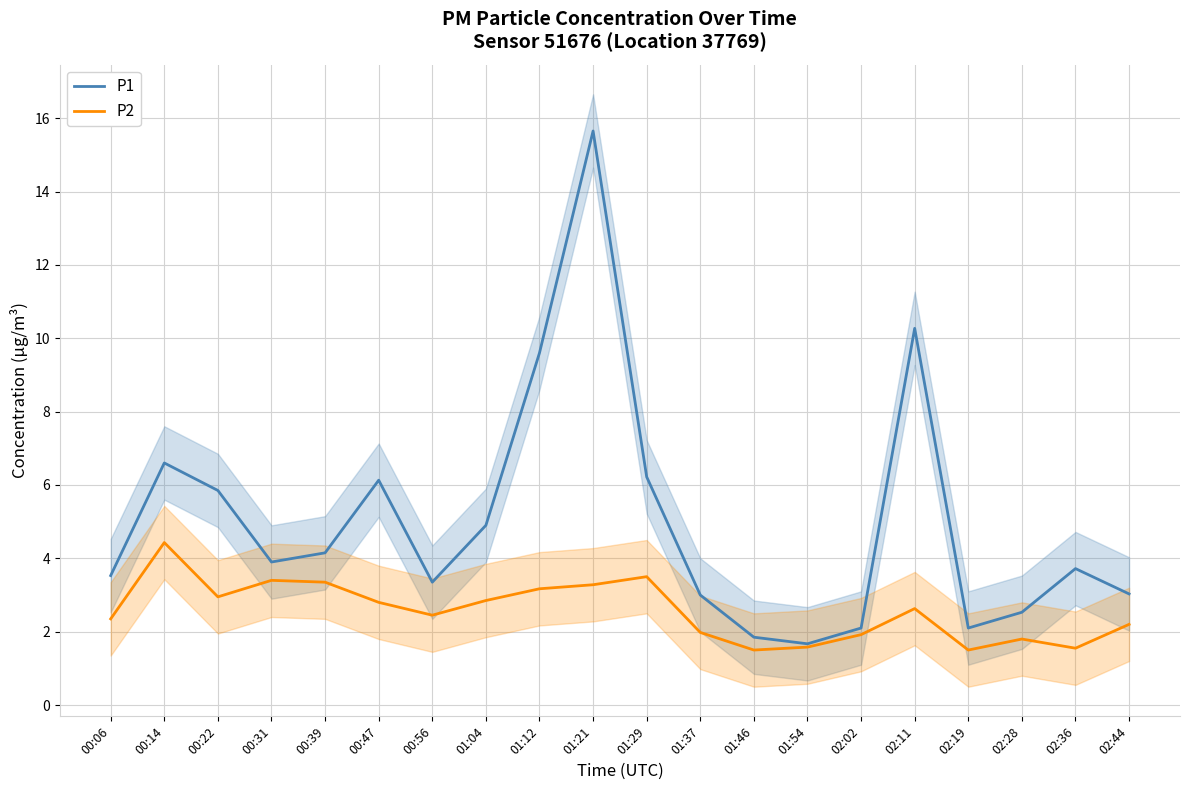

List the series in order of their overall mean, highest first.

P1, P2